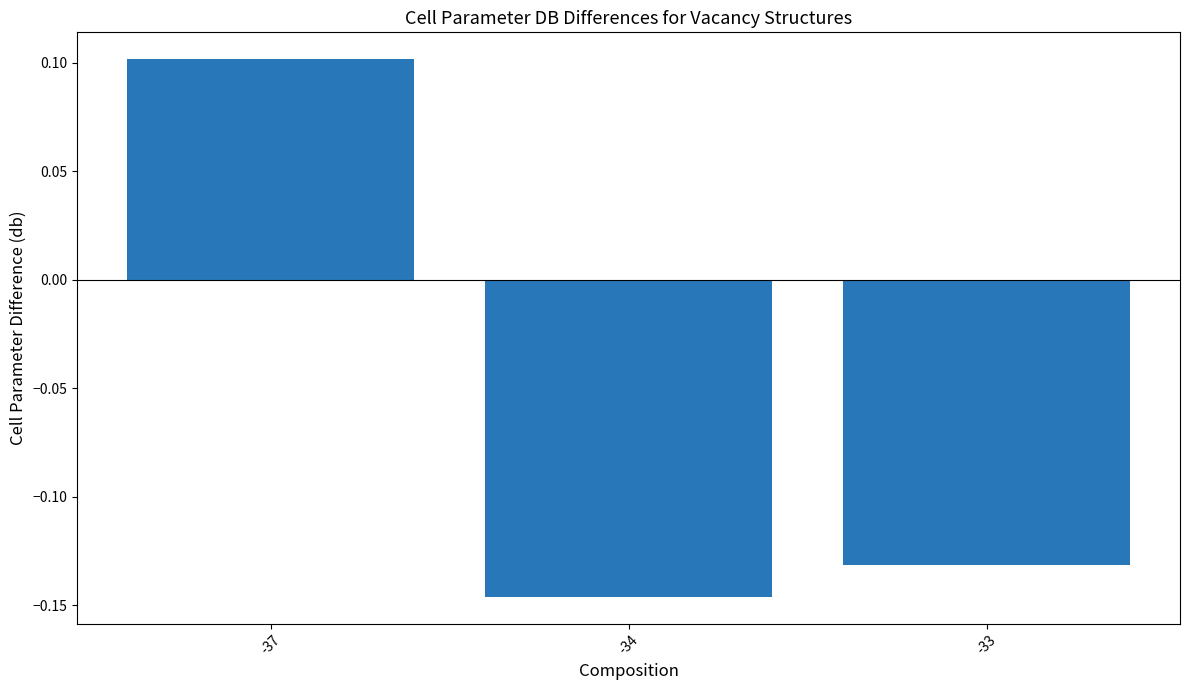

True or false: the data shows -0.2 at -33.

False